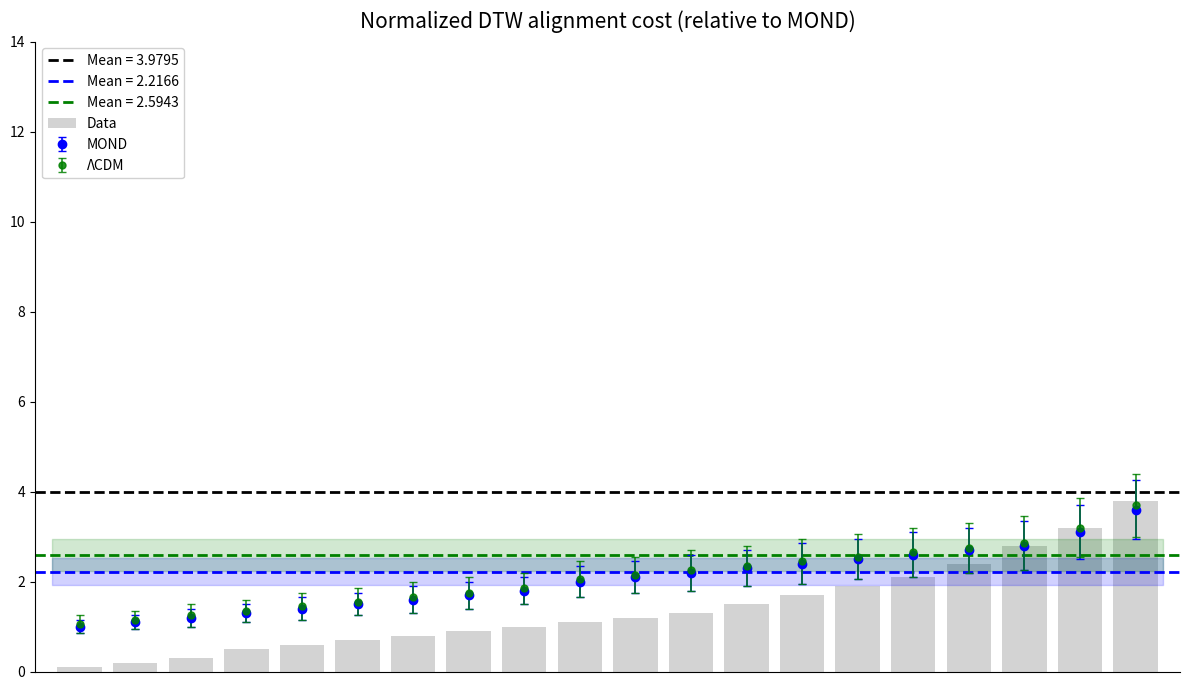

The value at 9 is 0.6. True or false?

False